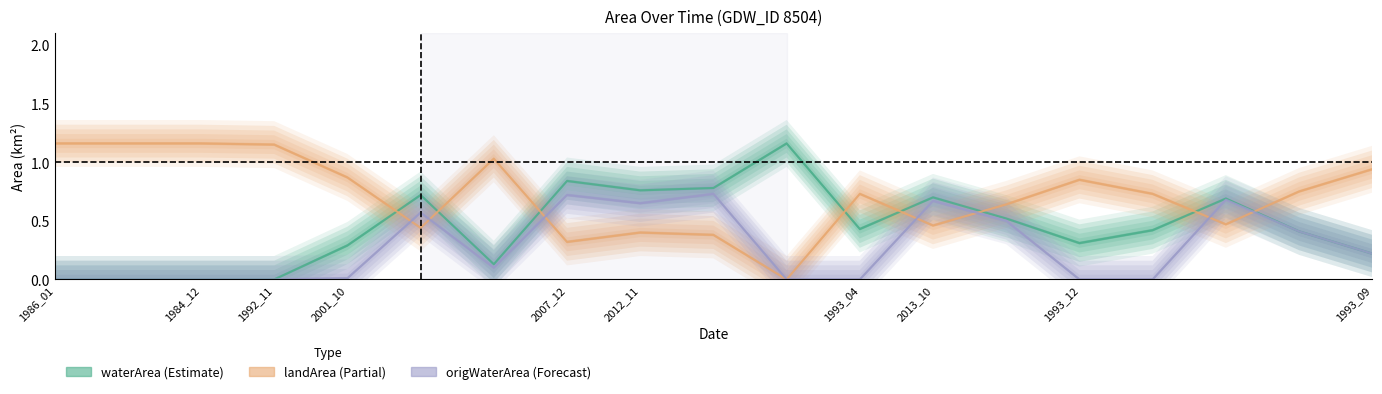

How many lines are shown in the chart?

3